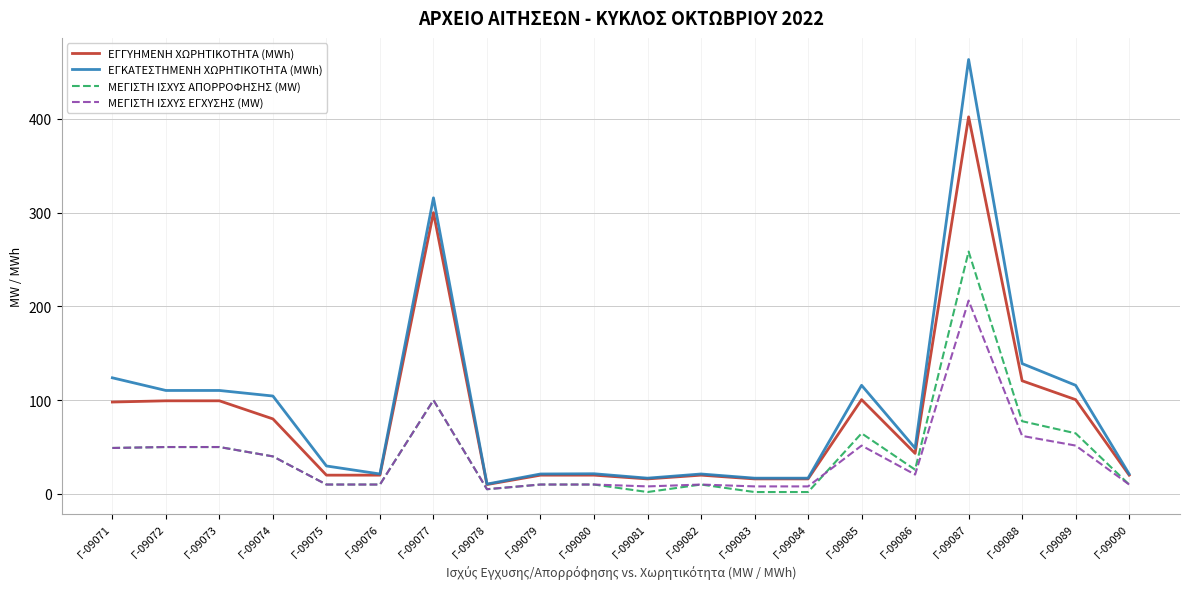

At which category is the sum across all series the highest?

Γ-09087